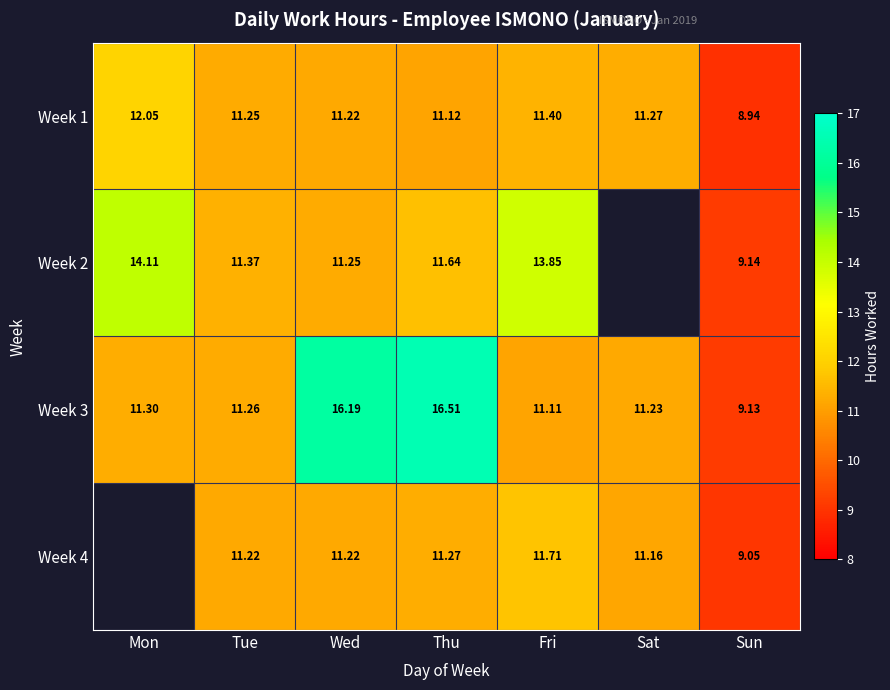

Count the number of categories in the chart.

7